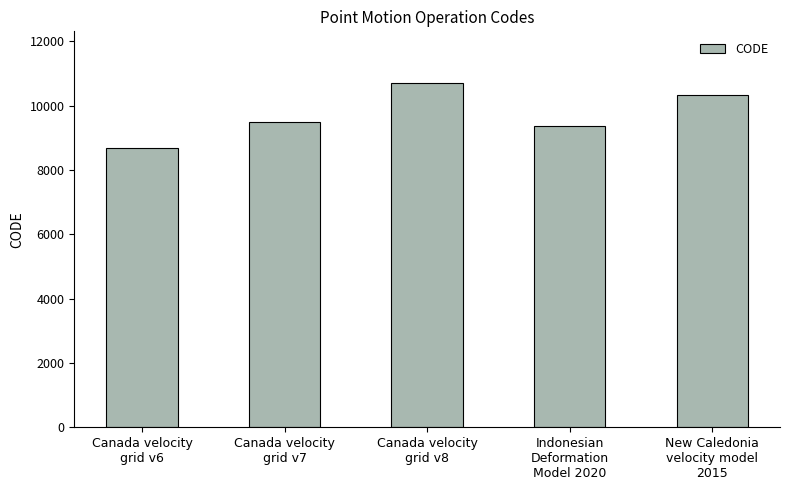

What is the change in value from Indonesian
Deformation
Model 2020 to New Caledonia
velocity model
2015?

+948